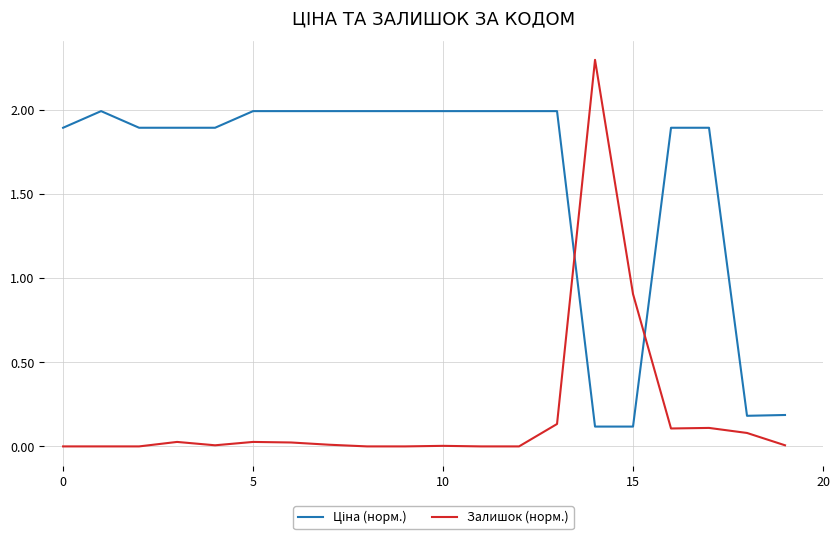

What is the greatest value displayed?

2.3